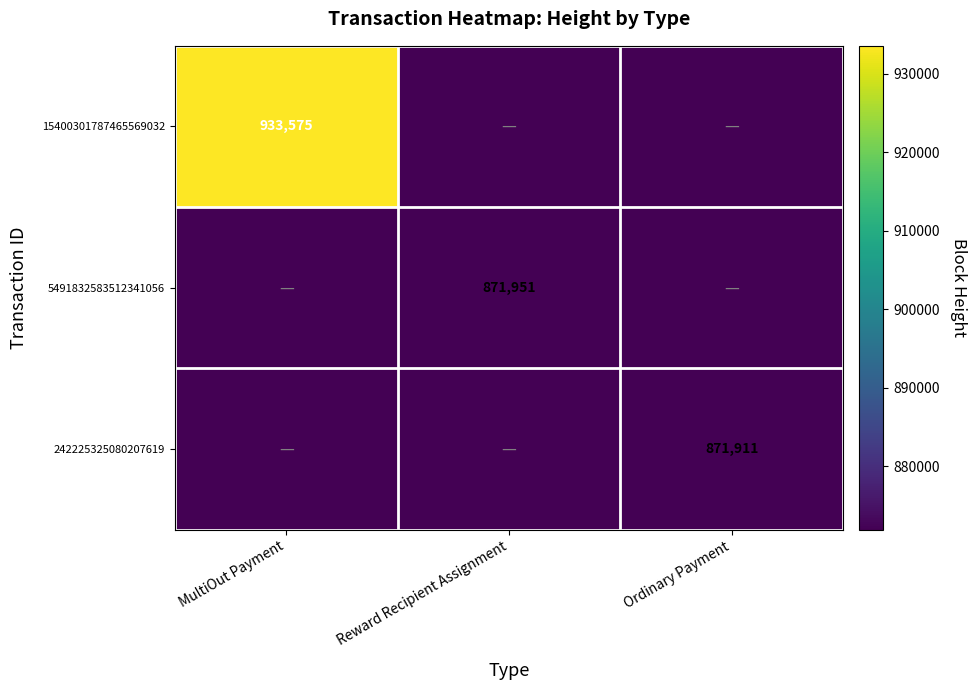

At how many categories does at least one series exceed 470634?

3